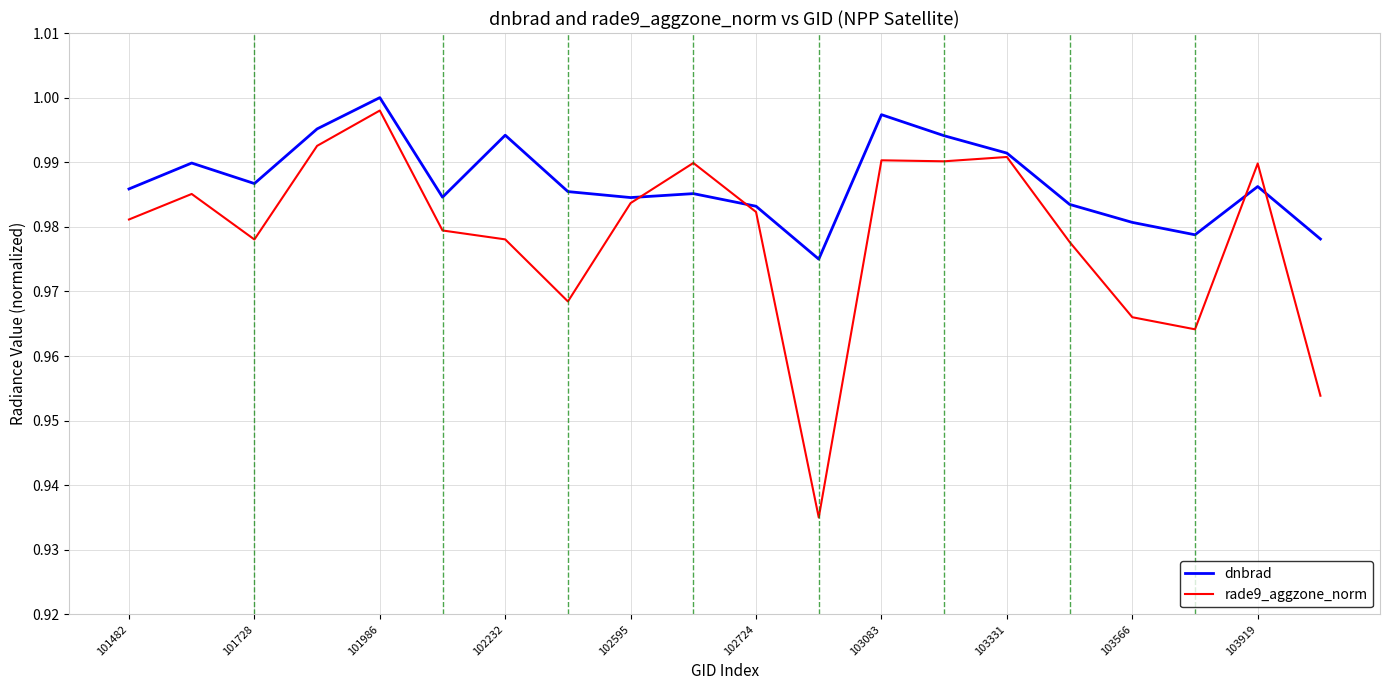

Which series has the widest spread of values?

rade9_aggzone_norm